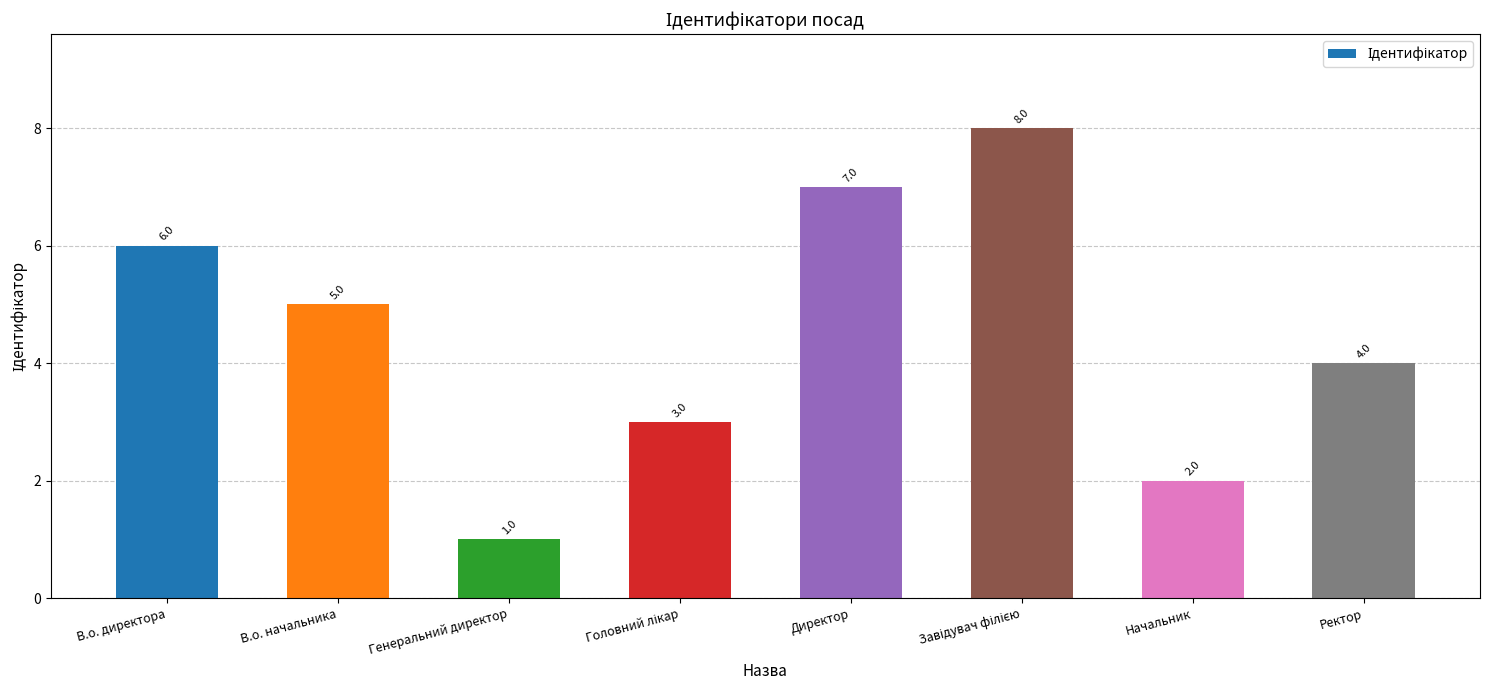

What is the sum of the values at Ректор and В.о. начальника?

9